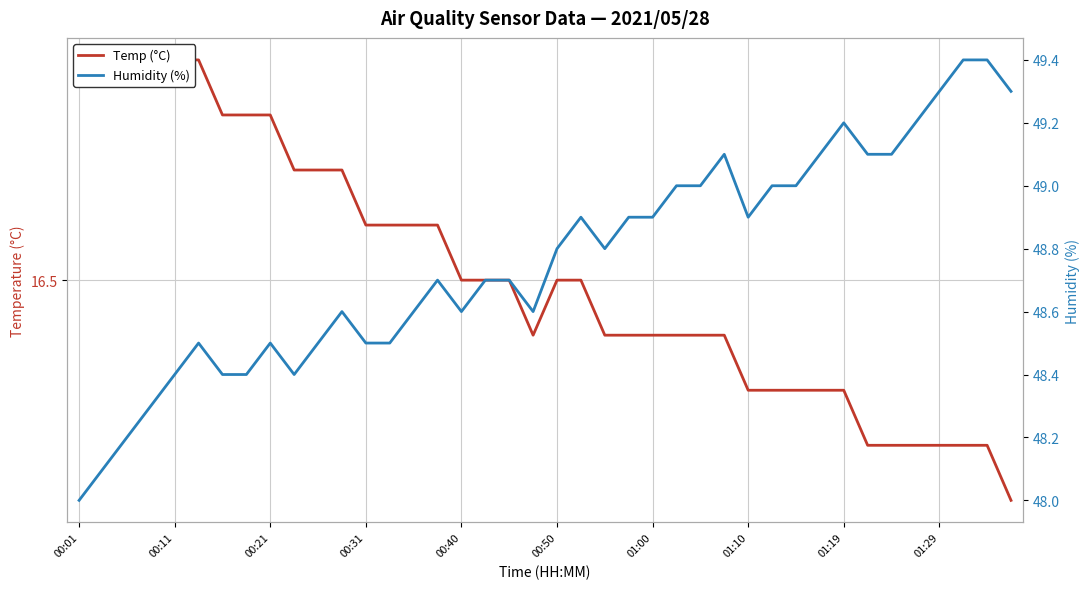

Reading left to right, list all the values displayed in this chart.

Temp (°C): 16.9	16.9	16.9	16.9	16.9	16.9	16.8	16.8	16.8	16.7	16.7	16.7	16.6	16.6	16.6	16.6	16.5	16.5	16.5	16.4	16.5	16.5	16.4	16.4	16.4	16.4	16.4	16.4	16.3	16.3	16.3	16.3	16.3	16.2	16.2	16.2	16.2	16.2	16.2	16.1
Humidity (%): 48.0	48.1	48.2	48.3	48.4	48.5	48.4	48.4	48.5	48.4	48.5	48.6	48.5	48.5	48.6	48.7	48.6	48.7	48.7	48.6	48.8	48.9	48.8	48.9	48.9	49.0	49.0	49.1	48.9	49.0	49.0	49.1	49.2	49.1	49.1	49.2	49.3	49.4	49.4	49.3